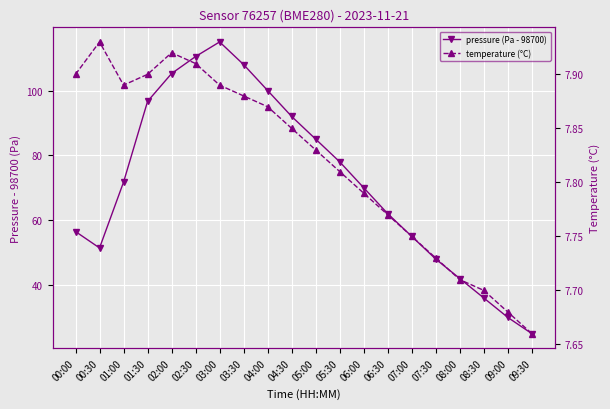

Which series has the widest spread of values?

pressure (Pa - 98700)